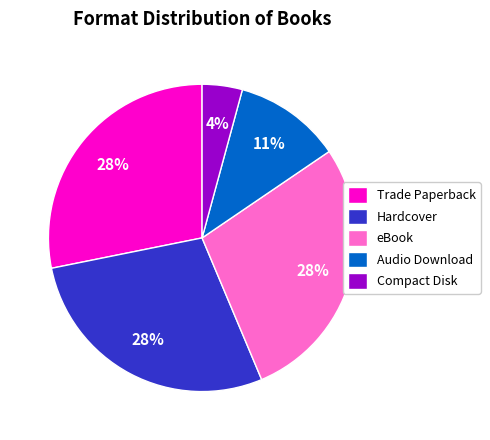

True or false: Audio Download accounts for 11% of the total.

True